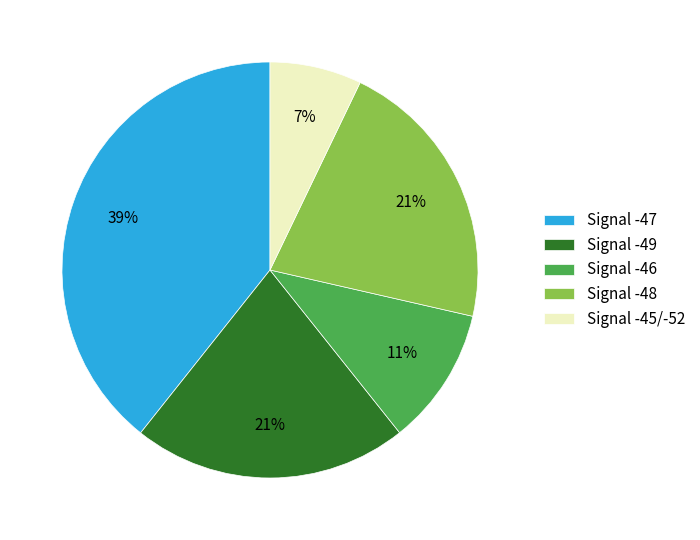

Between Signal -47 and Signal -49, which is larger?

Signal -47